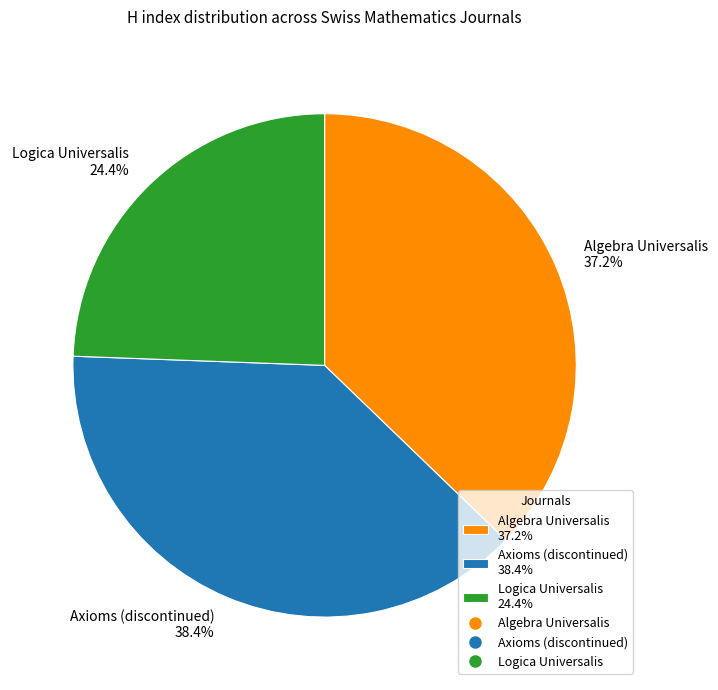

Count the number of slices in the pie.

3